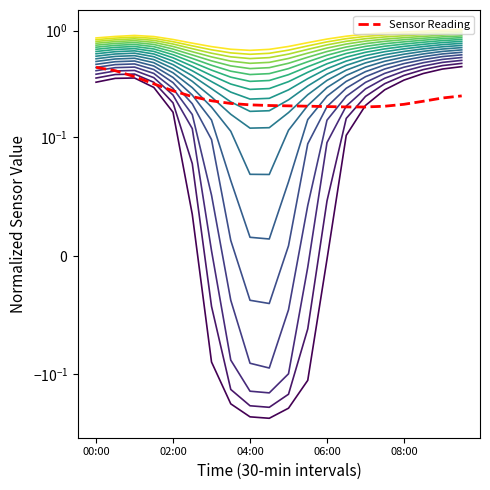

Where is Sensor Reading nearest to the value 0?

14